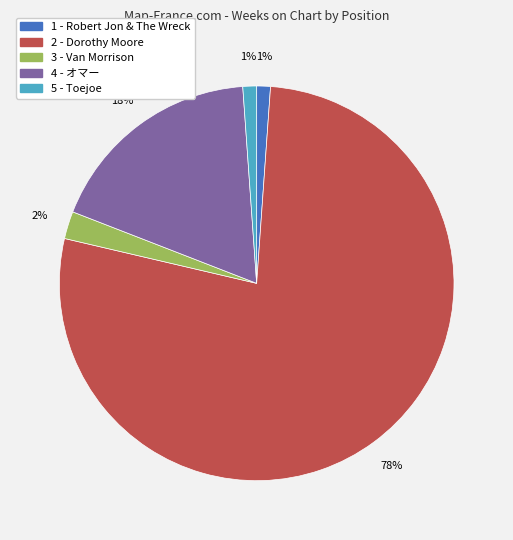

To the nearest percent, what portion does 4 - オマー represent?

18%